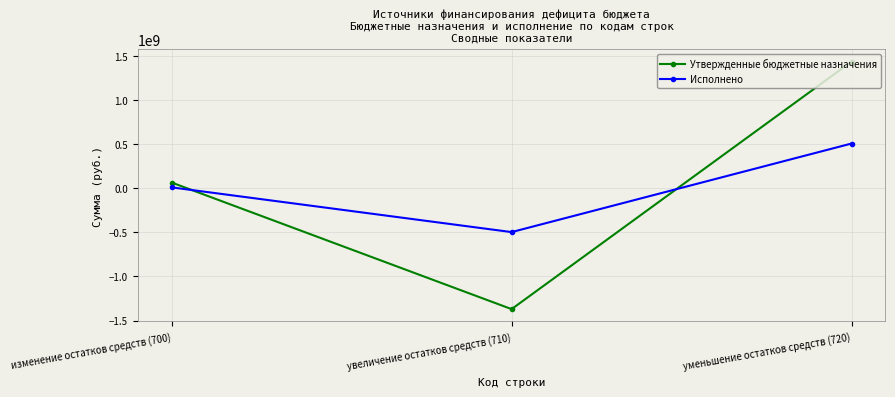

What is the lowest value of the Исполнено series?

-496816730.3